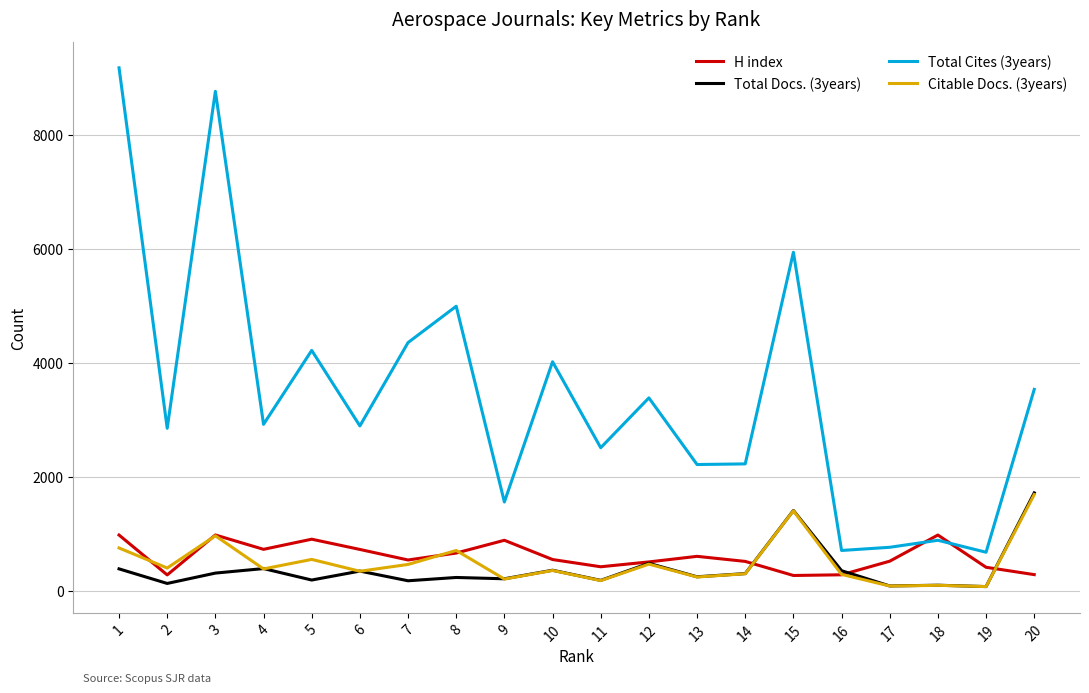

Which series has the largest range (max minus min)?

Total Cites (3years)